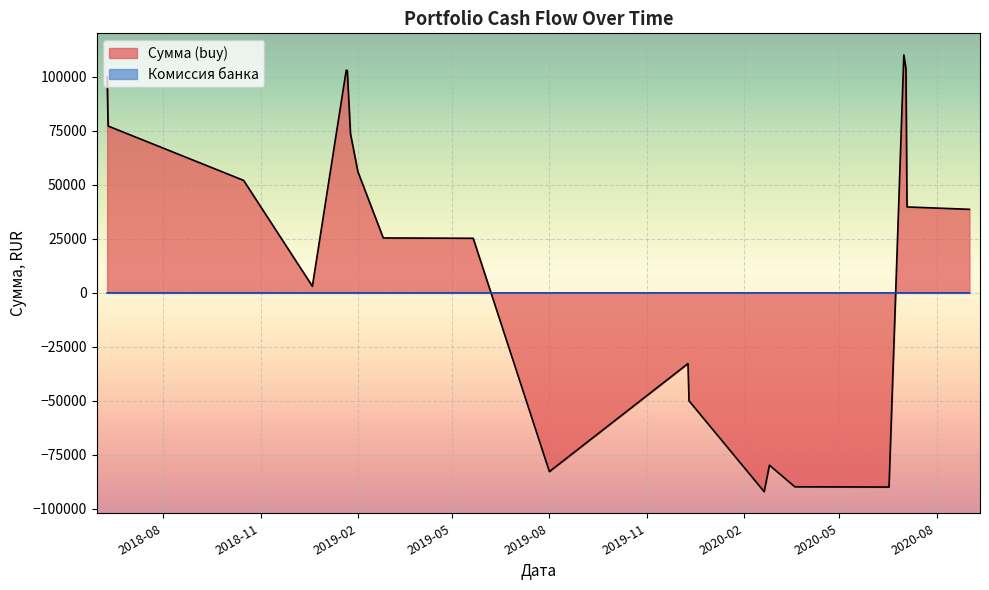

Which series ends up on top after the final intersection of Комиссия банка and Сумма (buy)?

Сумма (buy)